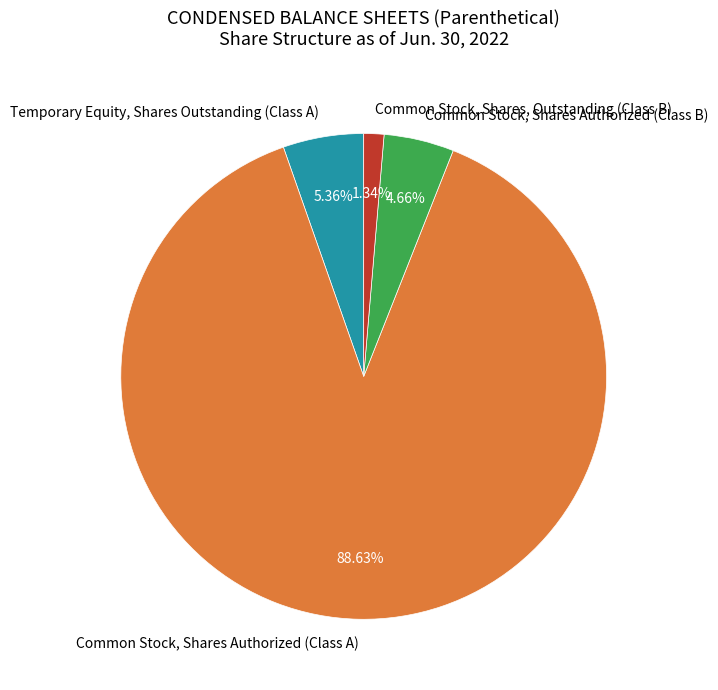

Which has a higher value, Common Stock, Shares Authorized (Class B) or Temporary Equity, Shares Outstanding (Class A)?

Temporary Equity, Shares Outstanding (Class A)